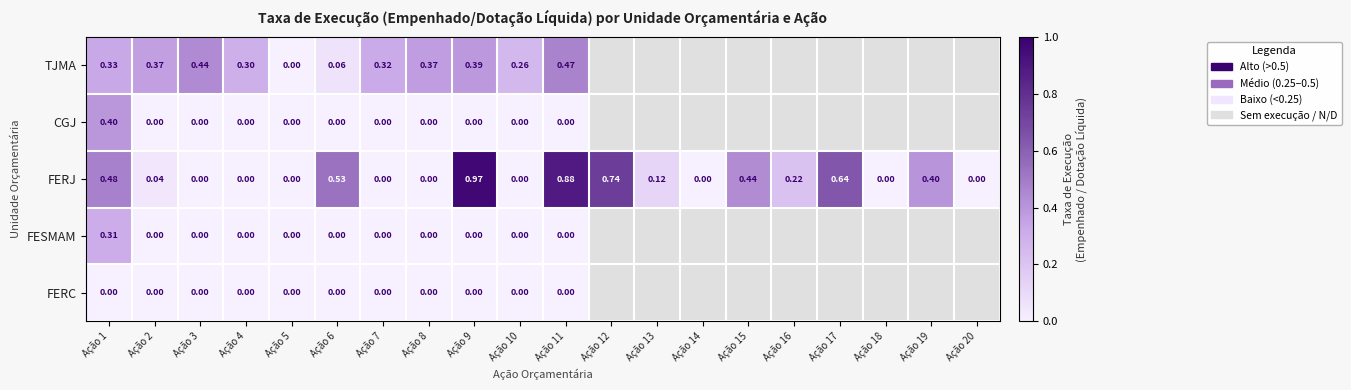

Between Ação 2 and Ação 5, which series saw the biggest shift?

TJMA